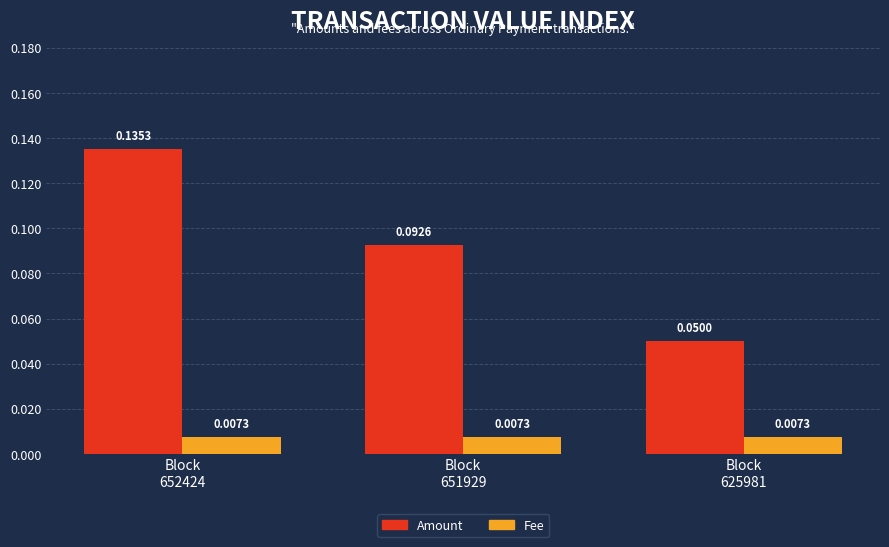

What is the sum of all Amount values?

0.3